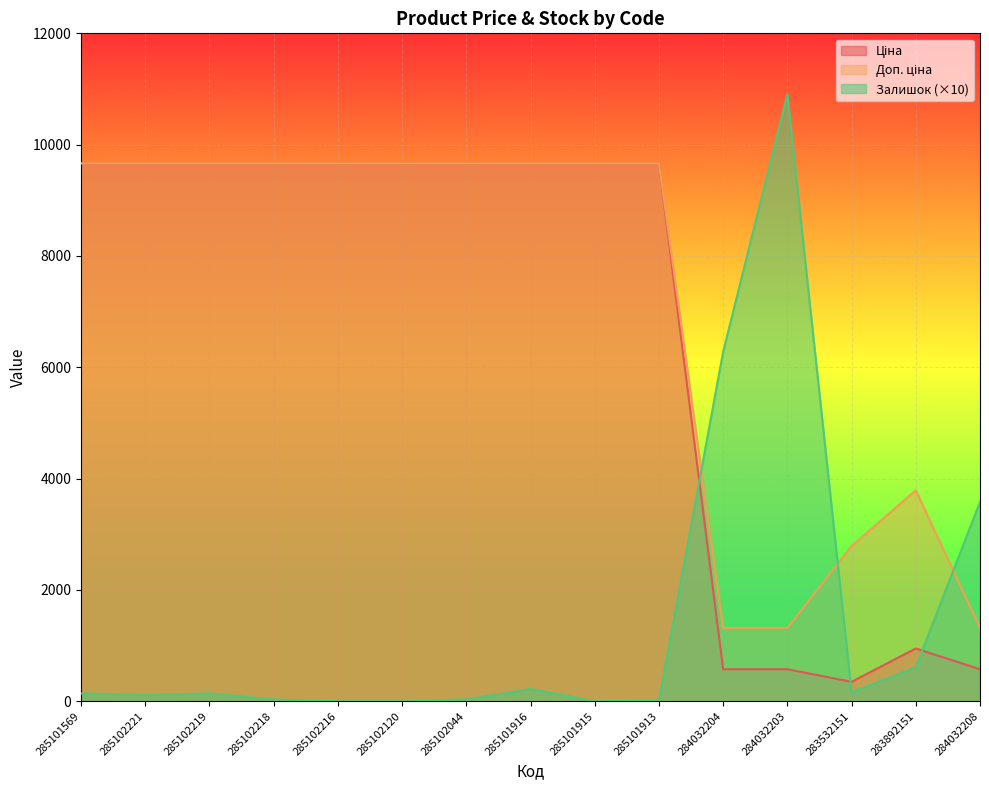

What is the value of the Ціна point at the 2nd from the left?

9664.7